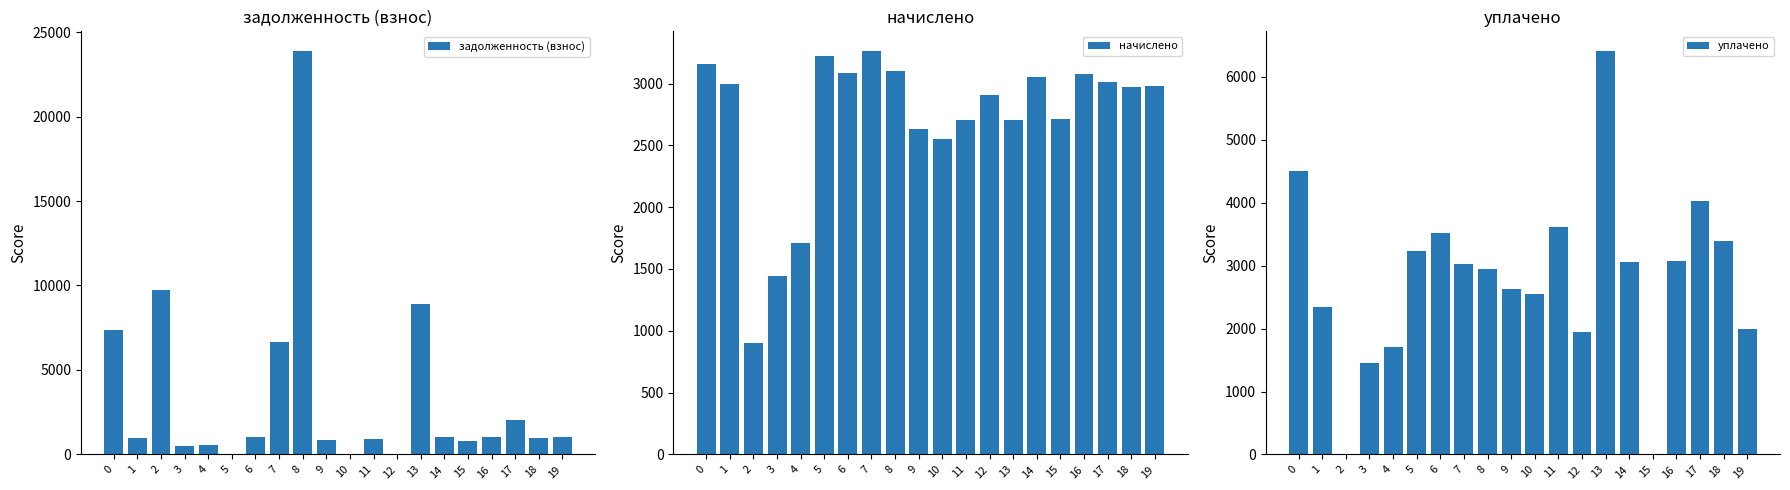

What is the difference between the maximum and second lowest values in the уплачено series?

6401.8